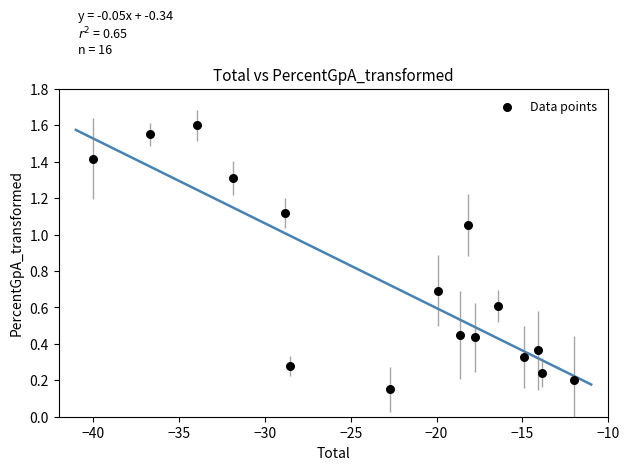

What is the range of X values (max minus min)?

28.0